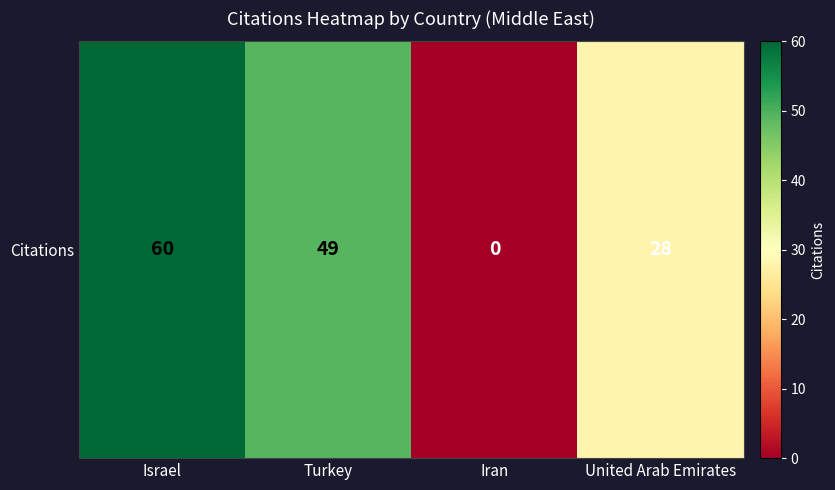

The chart shows a value of 21 at Turkey. True or false?

False